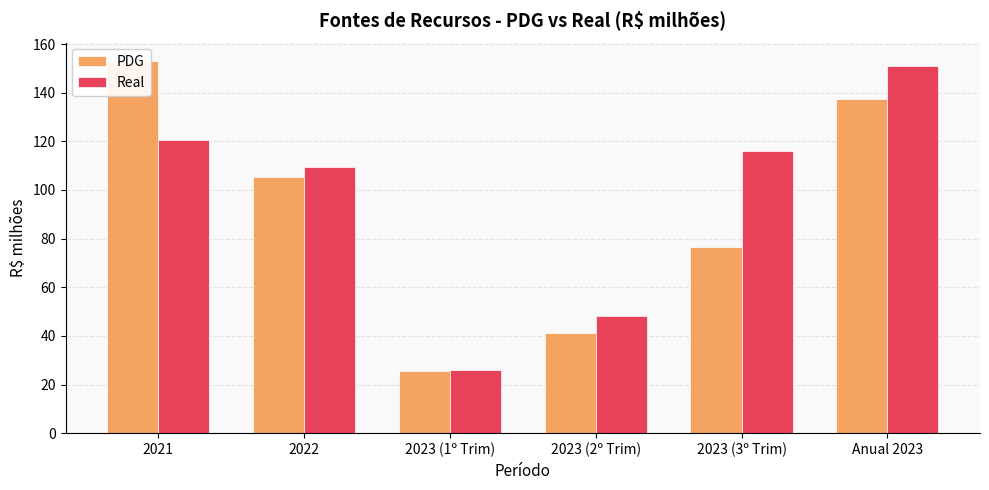

What is the label of the 5th bar from the right?

2022